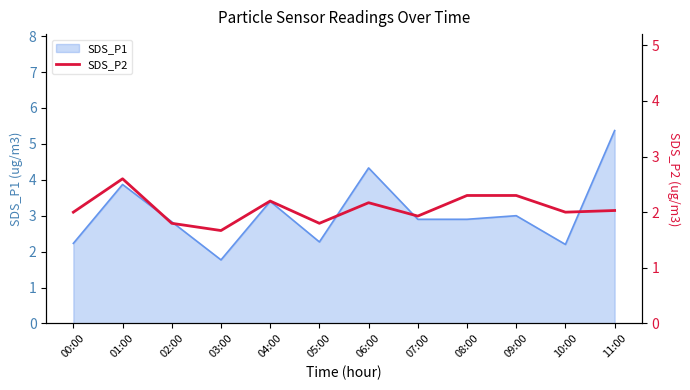

At which label does SDS_P1 first exceed 2?

00:00